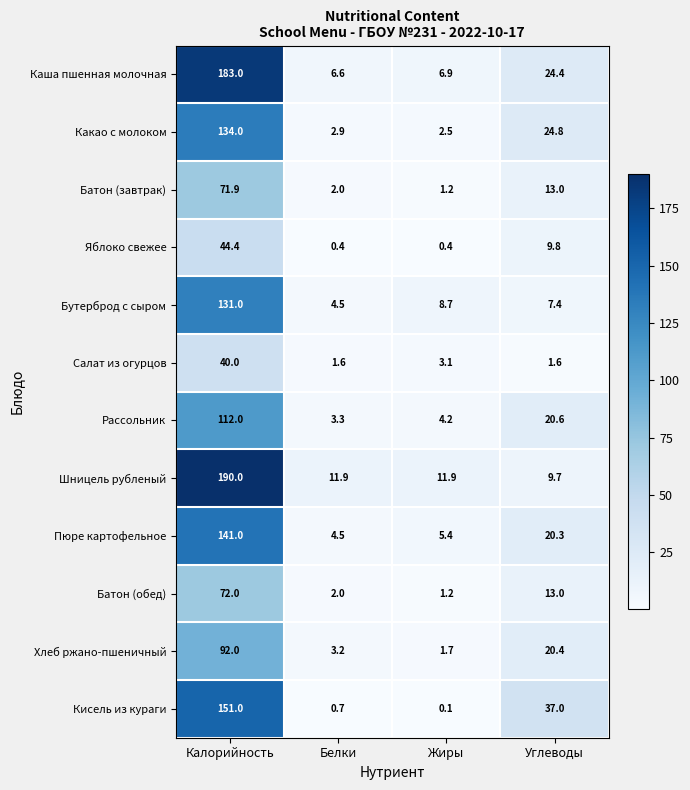

How many series are shown in this chart?

12